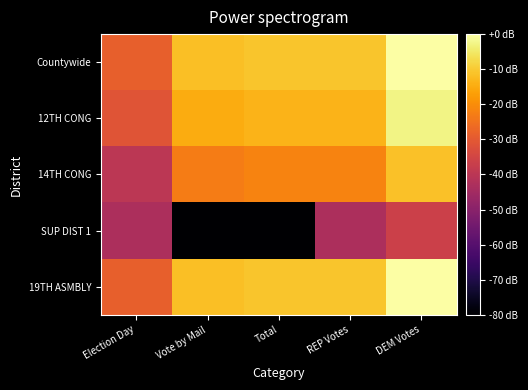

Which category has the lowest value across all series?

Vote by Mail